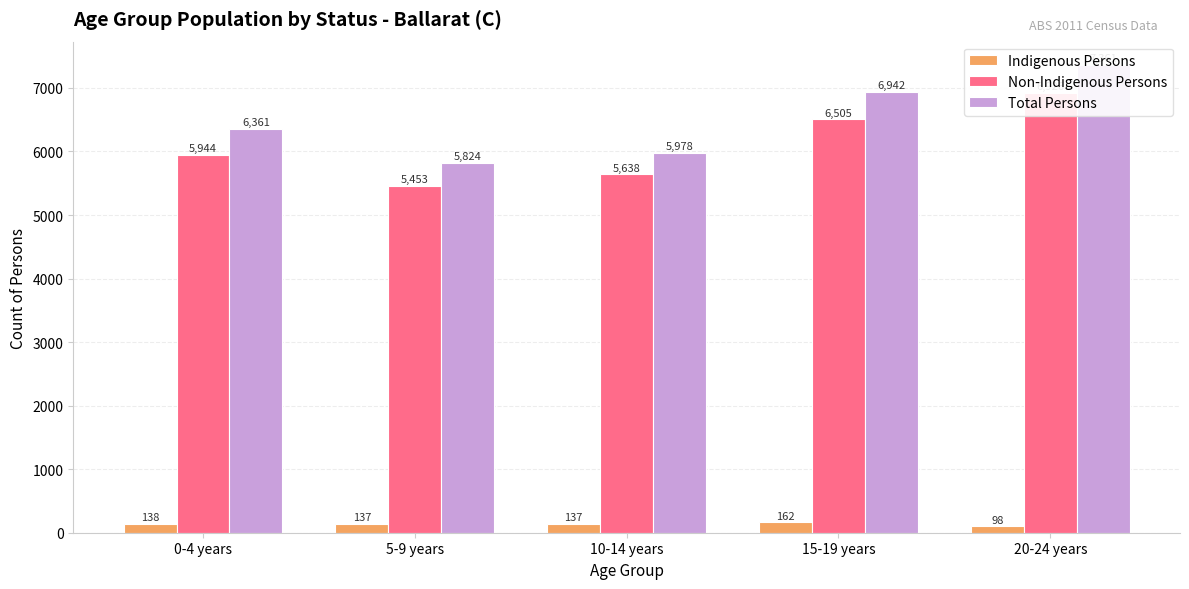

What is the spread (max minus min) of values at 20-24 years?

7263